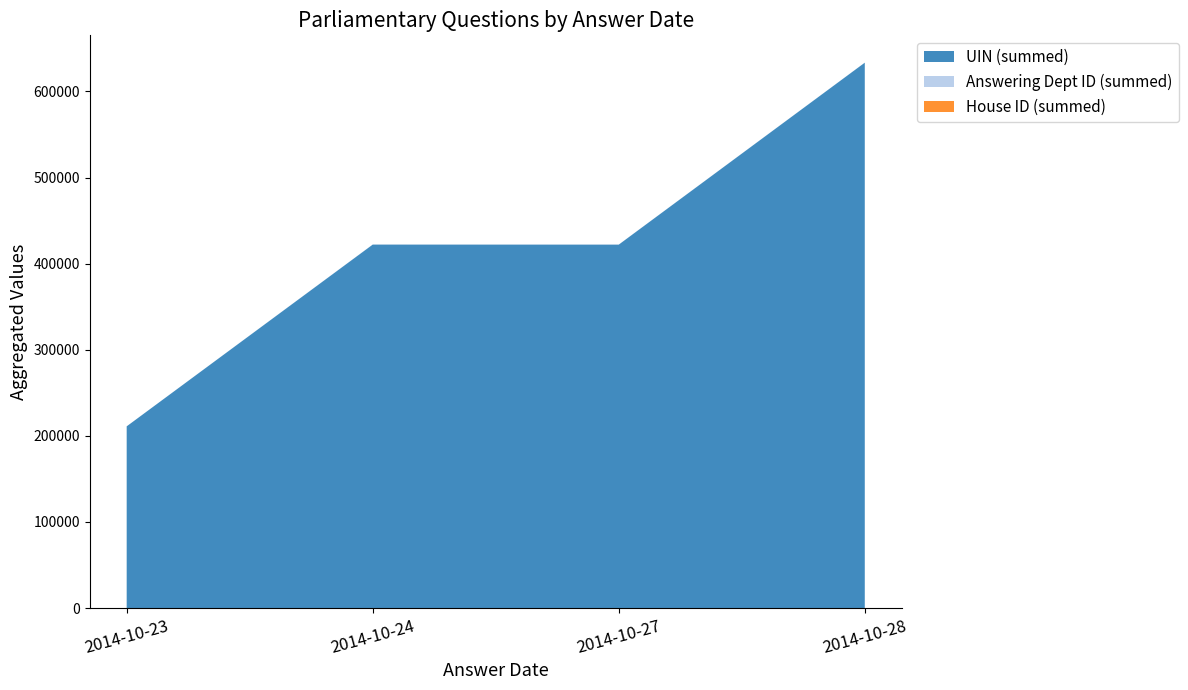

At which category is the sum across all series the highest?

2014-10-28